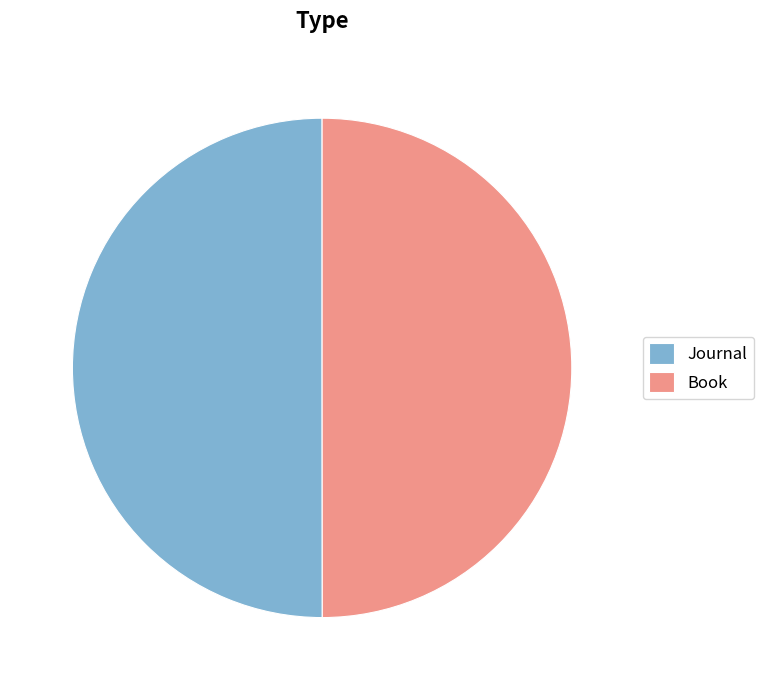

Do Book and Journal together represent more than half of the pie?

Yes